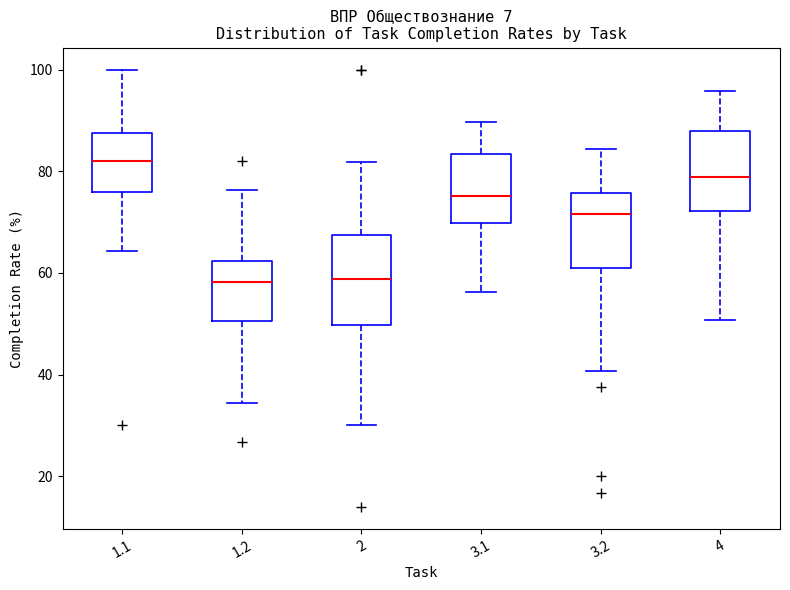

Which box's median line is the highest?

1.1